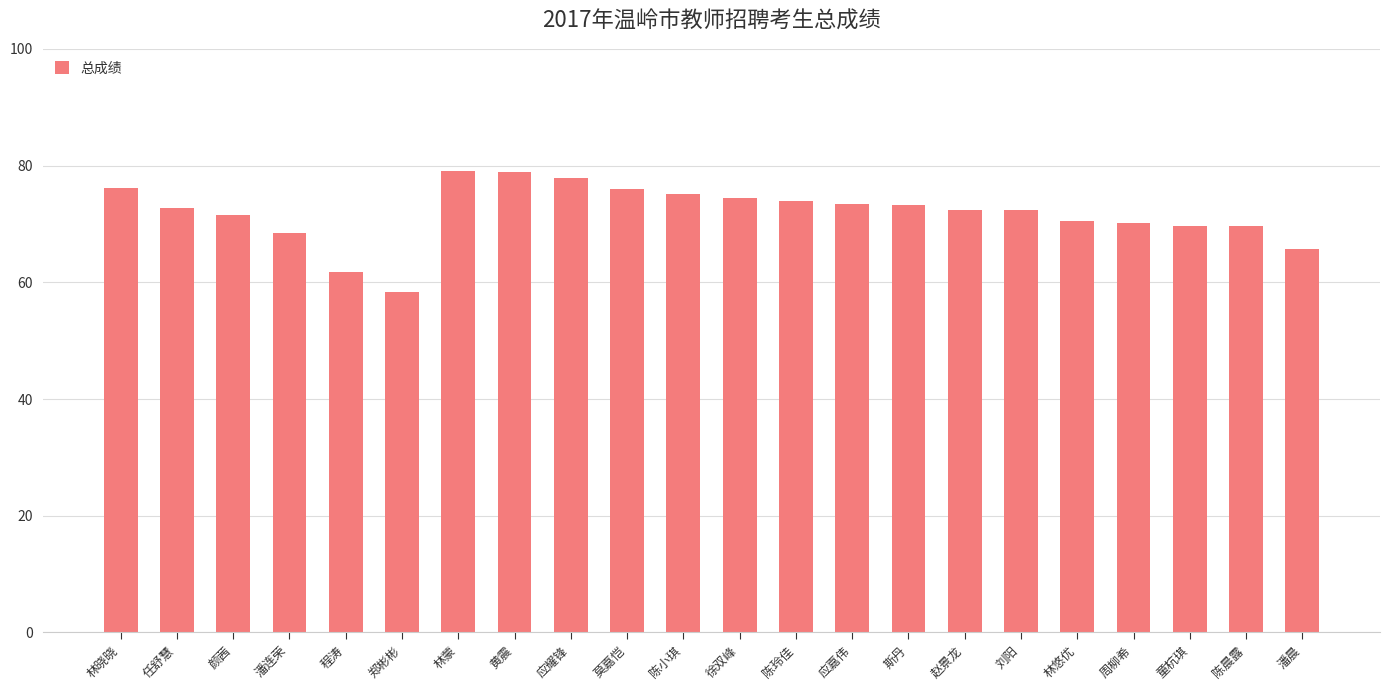

Read the value at 程涛.

61.7